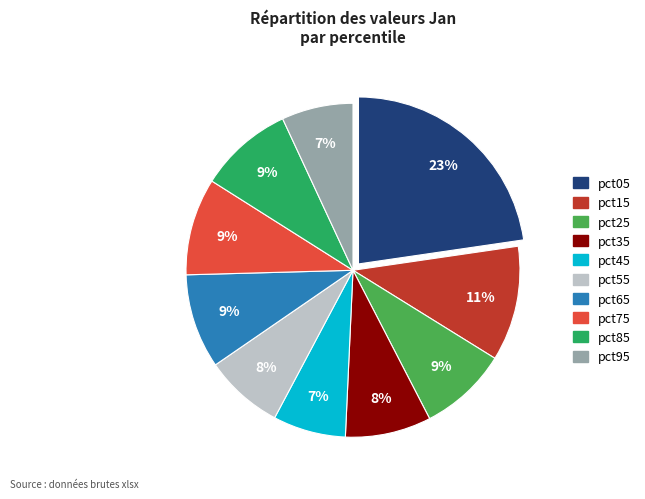

How many slices are in this pie chart?

10